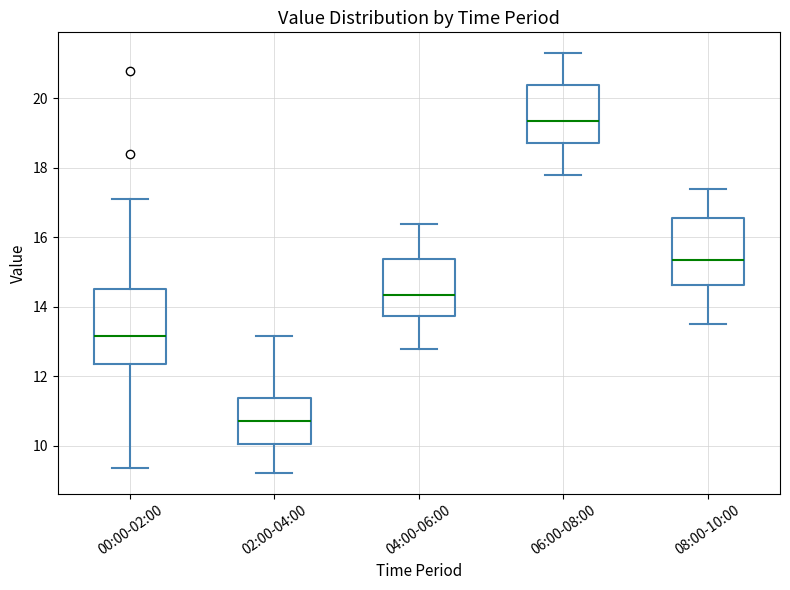

Reading left to right, transcribe this box plot: for each box, give where its median line is, the range the box spans, and where its two whiskers end, as read against the y-axis. The values are not printed on the chart, so give them approximately, as read against the axis.

00:00-02:00: median 13.2, box 12.4 to 14.6, whiskers 9.4 to 17.2
02:00-04:00: median 10.8, box 10.0 to 11.4, whiskers 9.2 to 13.2
04:00-06:00: median 14.4, box 13.8 to 15.4, whiskers 12.8 to 16.4
06:00-08:00: median 19.4, box 18.8 to 20.4, whiskers 17.8 to 21.4
08:00-10:00: median 15.4, box 14.6 to 16.6, whiskers 13.6 to 17.4